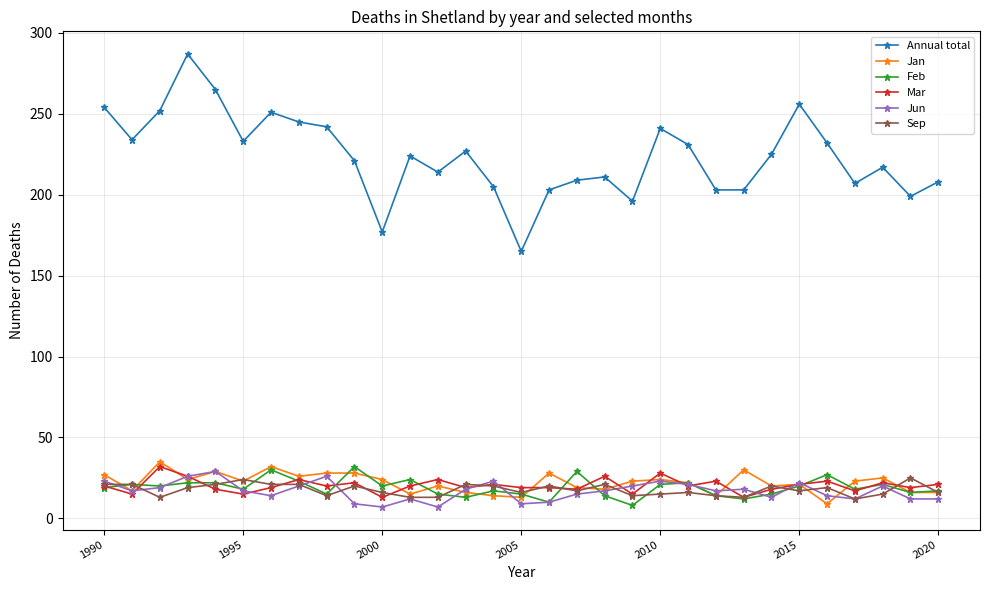

Which series has the largest total across all categories?

Annual total